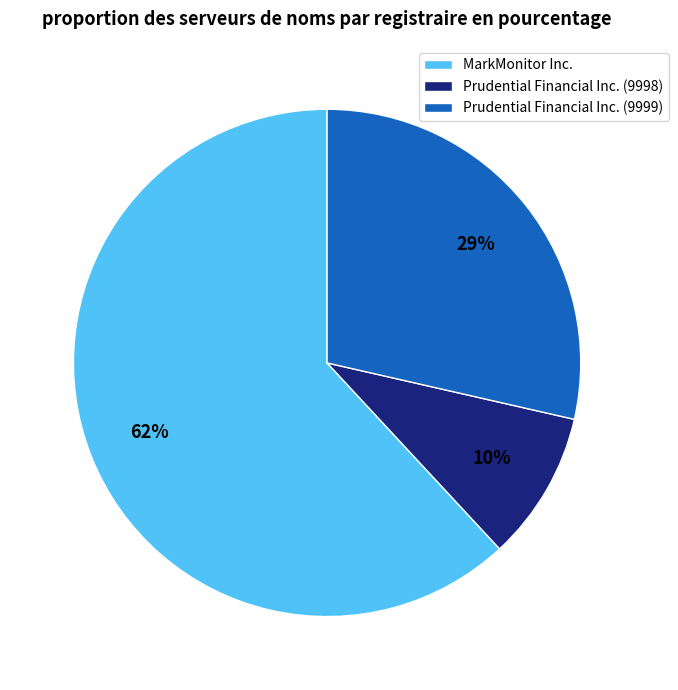

Which category has the smallest portion of the pie?

Prudential Financial Inc. (9998)